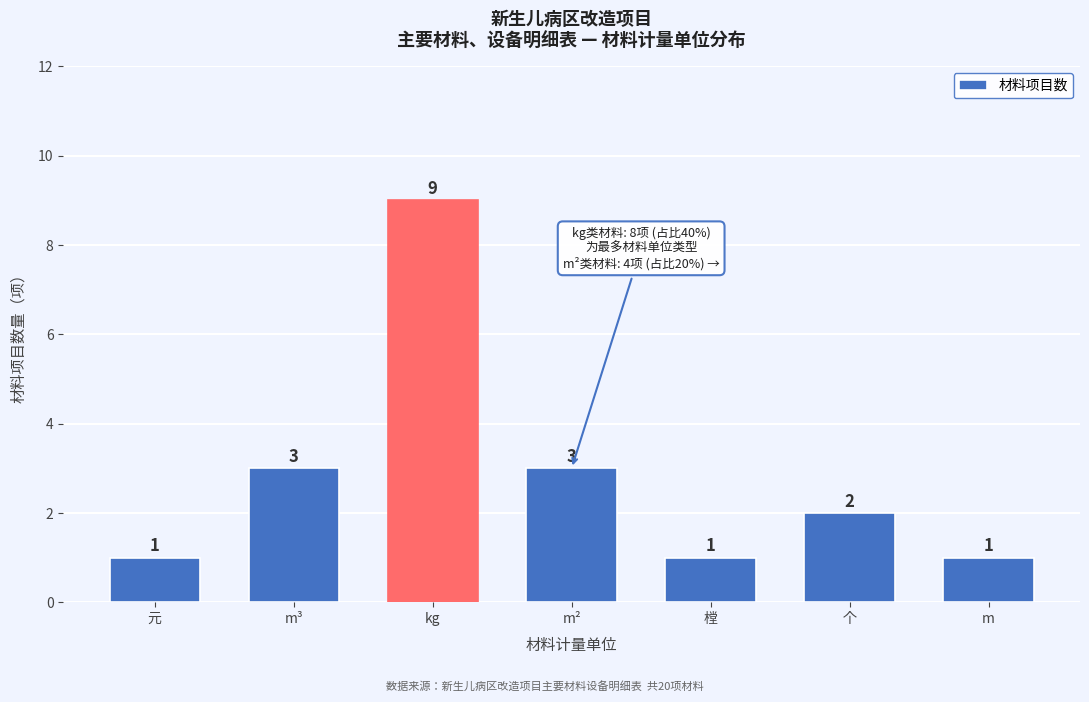

Reading right to left, extract all data points from this chart.

m=1	个=2	樘=1	m²=3	kg=9	m³=3	元=1